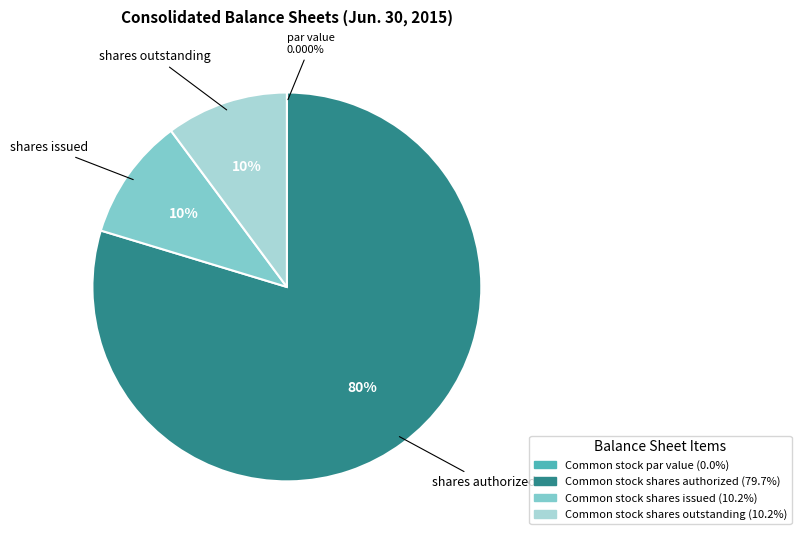

Which category has the biggest portion of the pie?

Common stock shares authorized